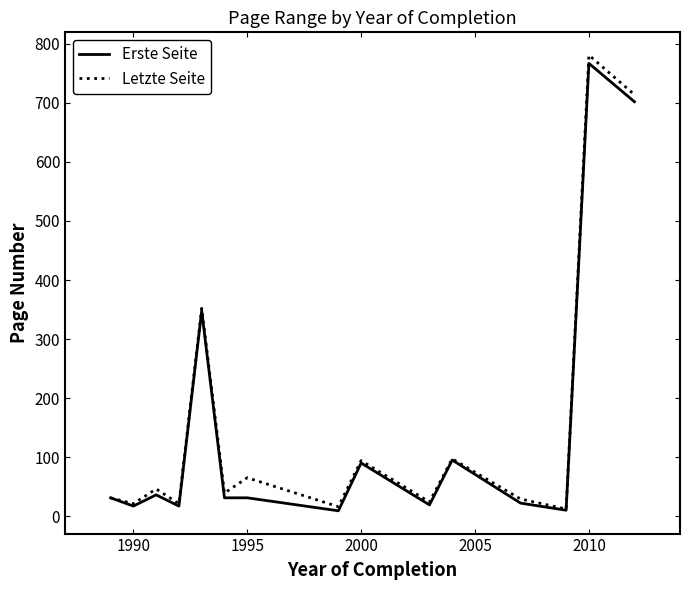

Which series has the largest range (max minus min)?

Letzte Seite